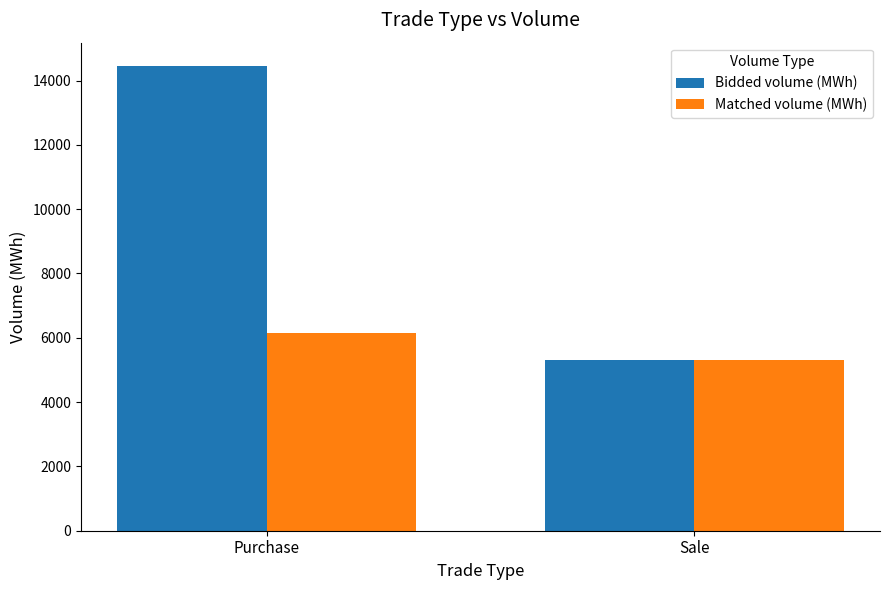

How many groups of bars are there?

2